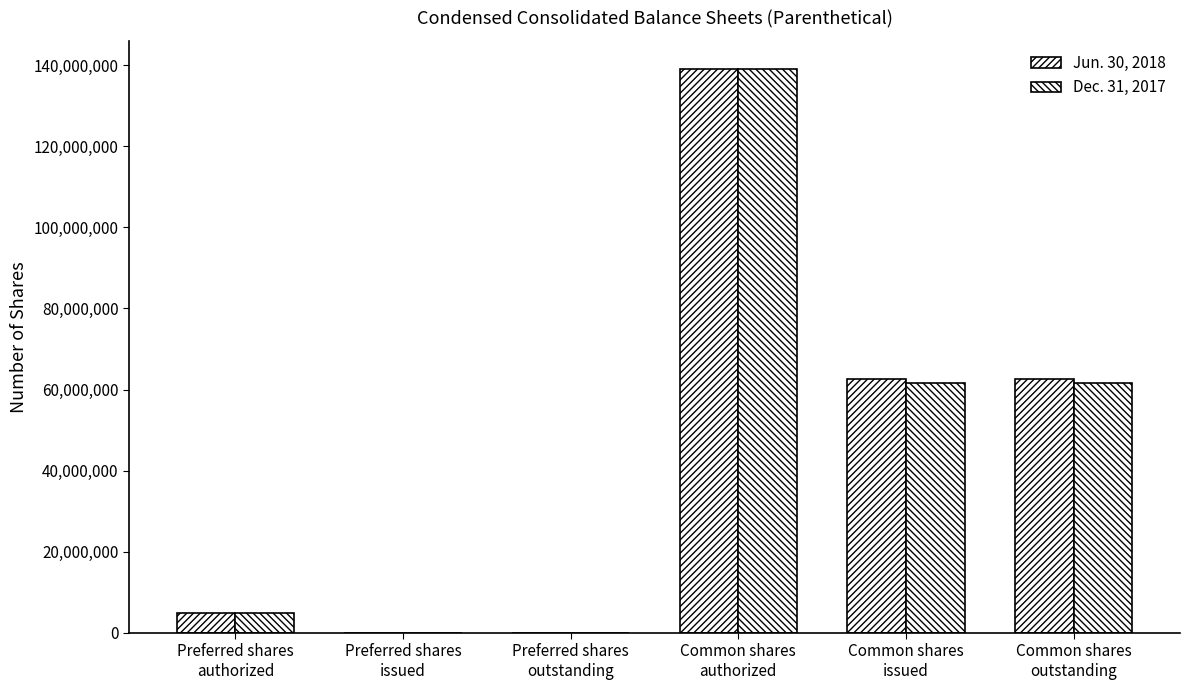

Reading right to left, list all the values displayed in this chart.

Jun. 30, 2018: Common shares
outstanding=62607947	Common shares
issued=62608000	Common shares
authorized=139000000	Preferred shares
outstanding=0	Preferred shares
issued=0	Preferred shares
authorized=5000000
Dec. 31, 2017: Common shares
outstanding=61533000	Common shares
issued=61533000	Common shares
authorized=139000000	Preferred shares
outstanding=0	Preferred shares
issued=0	Preferred shares
authorized=5000000